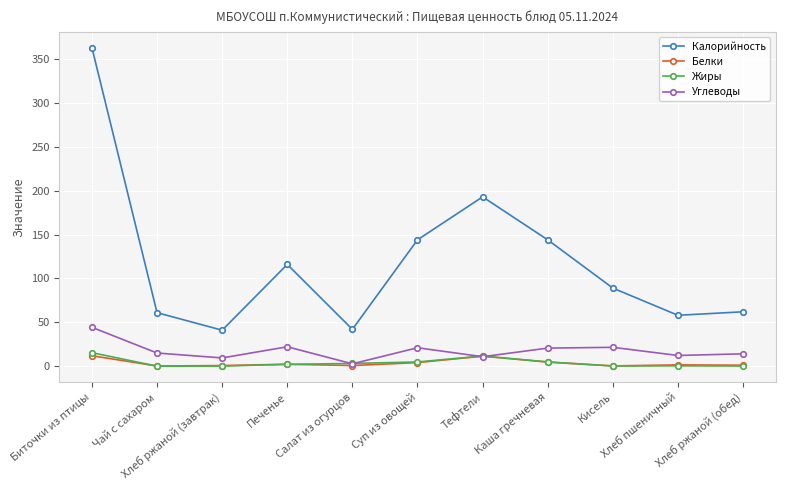

At which label does Калорийность first exceed 89?

Биточки из птицы